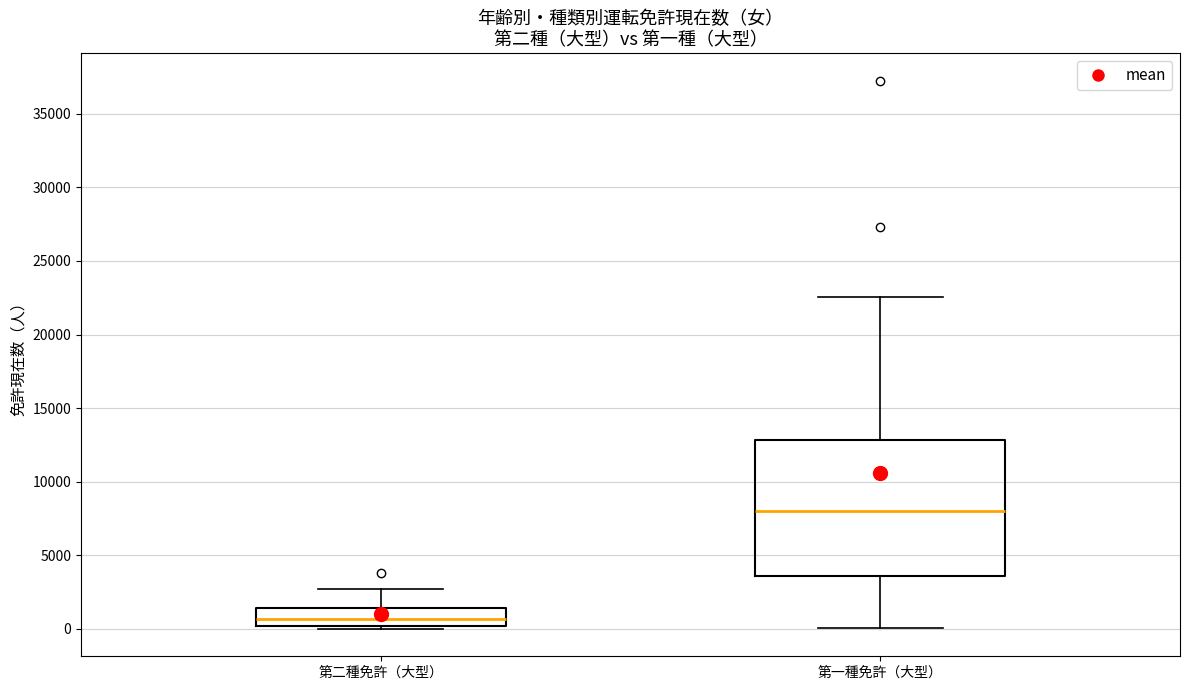

Reading left to right, read every box against the y-axis: the position of its median line, the range the box covers, and the ends of its whiskers. The values are not printed on the chart, so give them approximately, as read against the axis.

第二種免許（大型）: median 500, box 0 to 1500, whiskers 0 (just below the box's lower edge) to 2500
第一種免許（大型）: median 8000, box 3500 to 13000, whiskers 0 to 22500